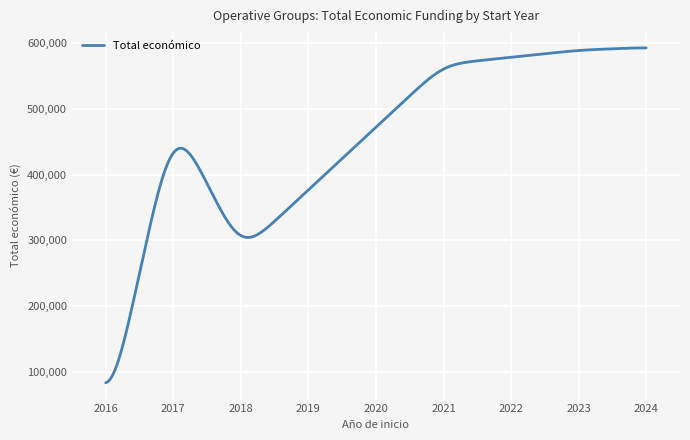

What is the greatest value displayed?

593063.1